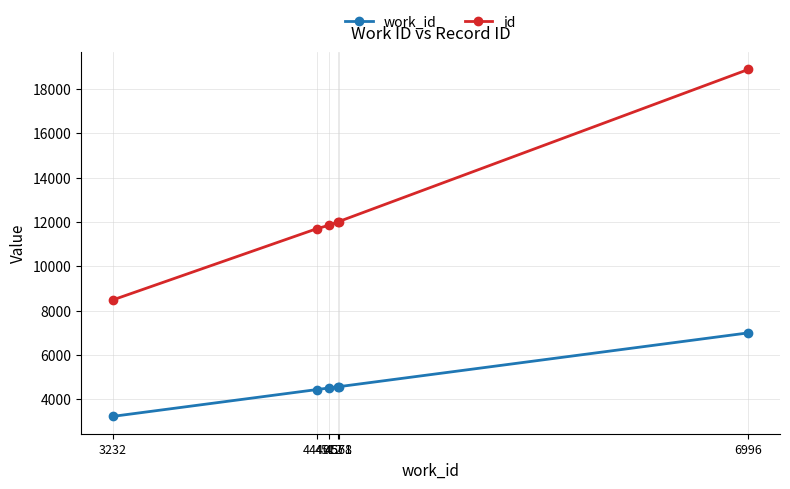

What is the difference between the work_id values at 3232 and 4512?

1280